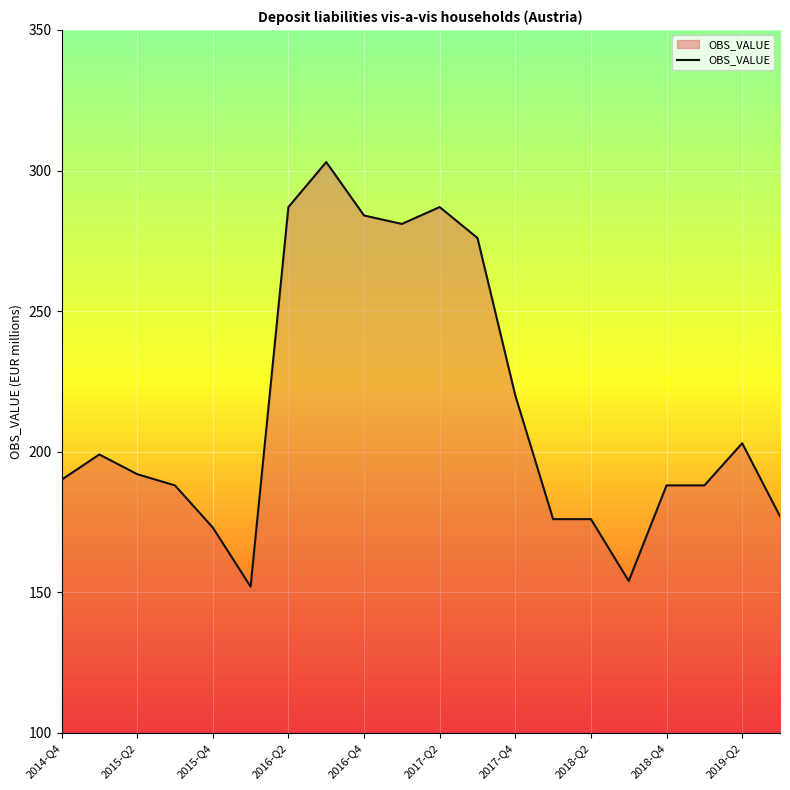

What is the difference between the maximum and minimum values?

151